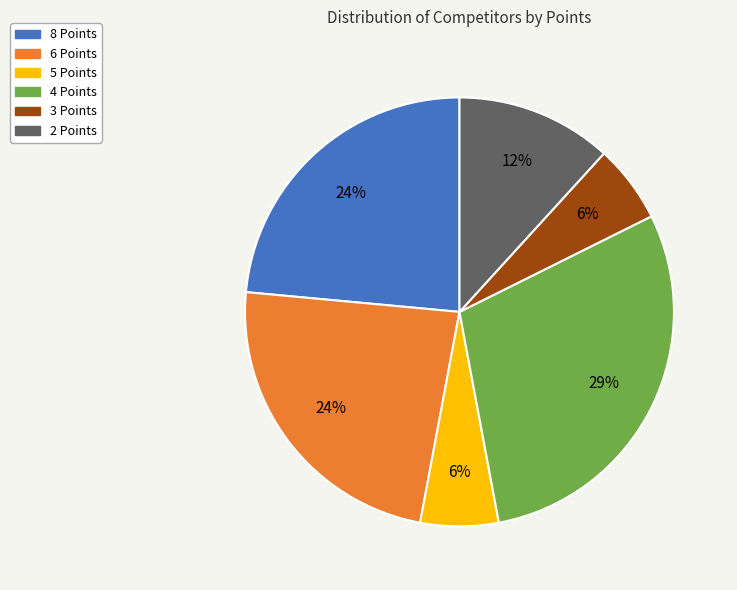

True or false: 4 Points accounts for 29% of the total.

True